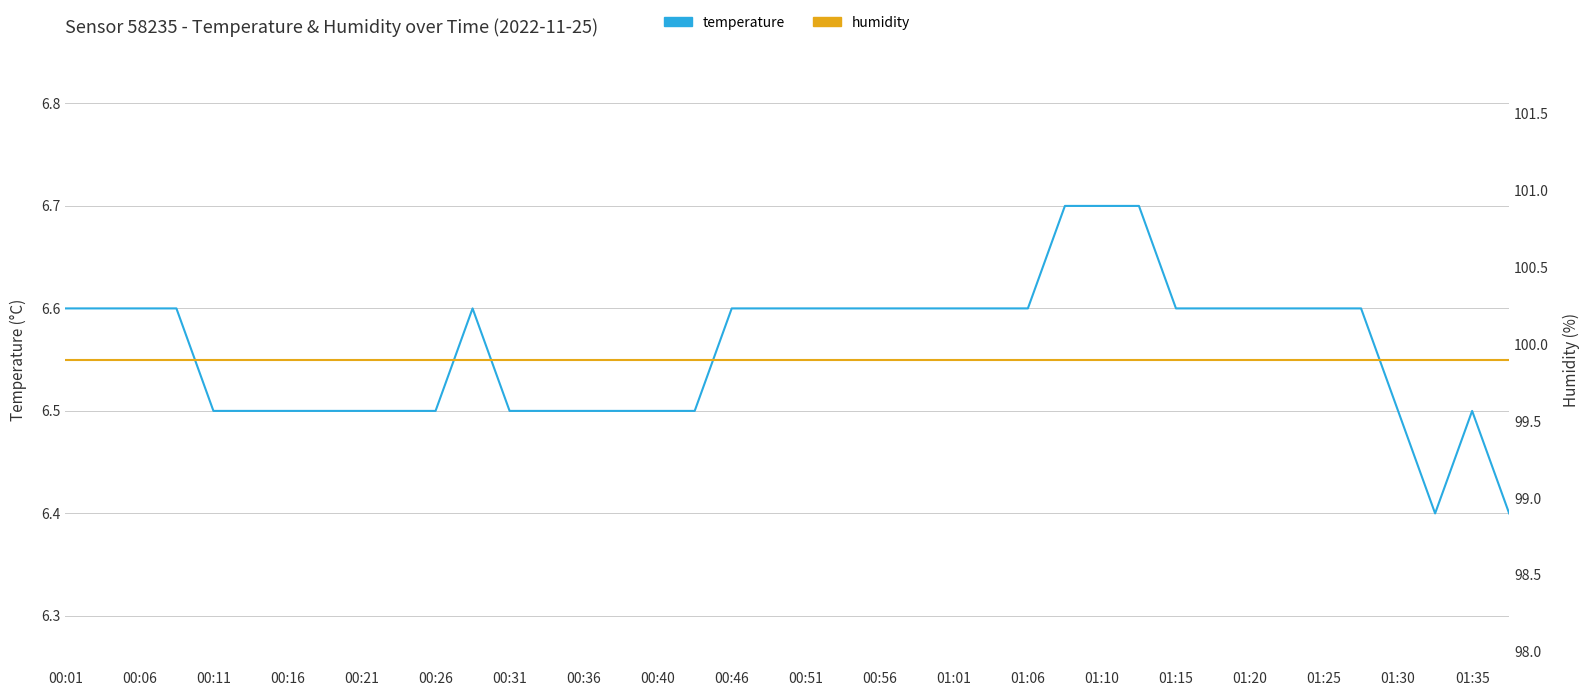

Count the temperature values in the range 6 to 7.

40